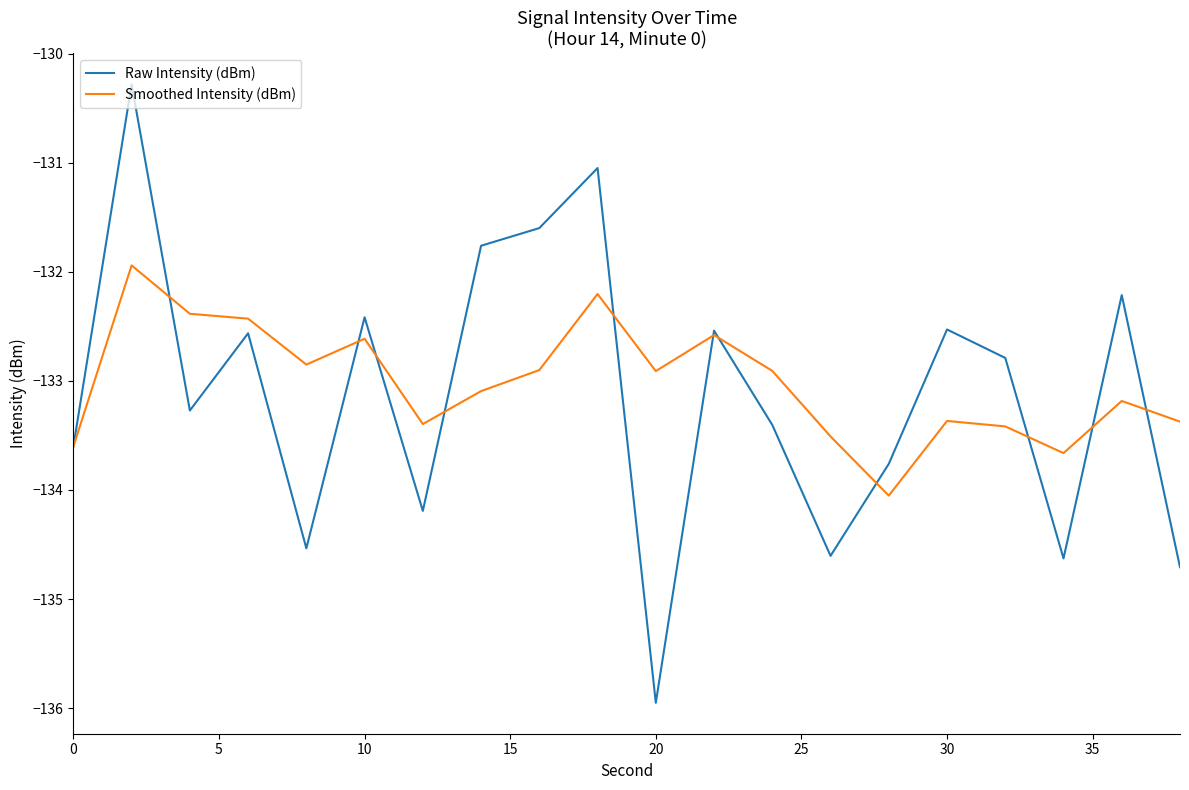

What is the difference between the maximum and minimum values in the Smoothed Intensity (dBm) series?

2.1